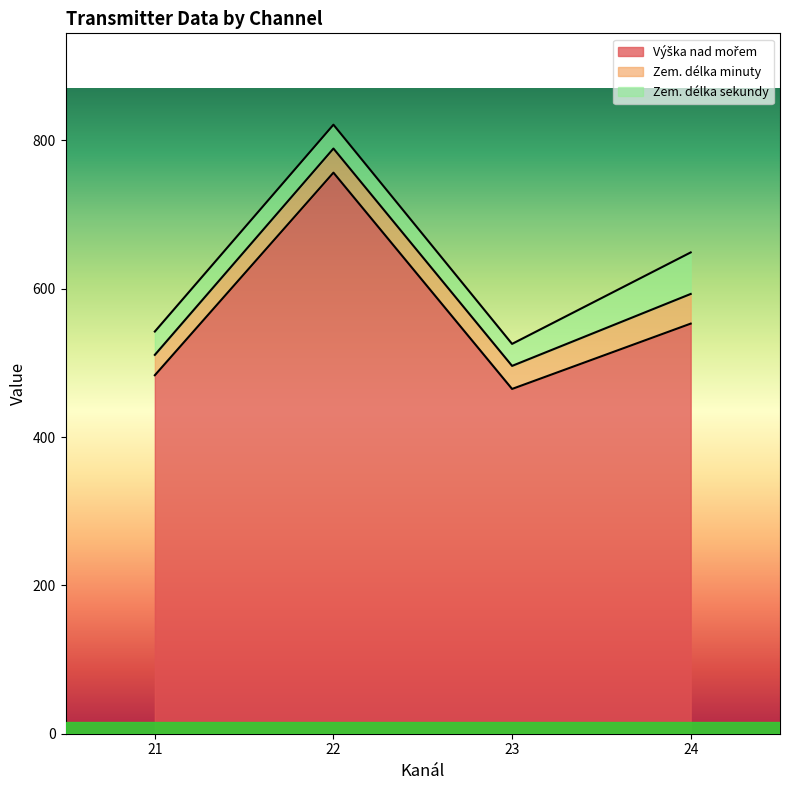

Which category has the highest value in the Výška nad mořem series?

22